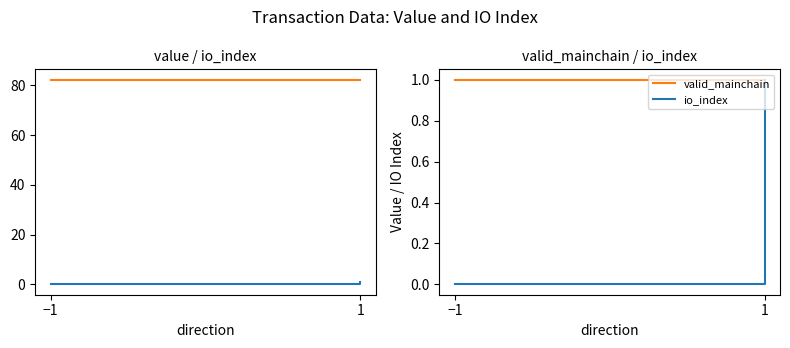

What is the difference between the highest and lowest values at −1?

82.4